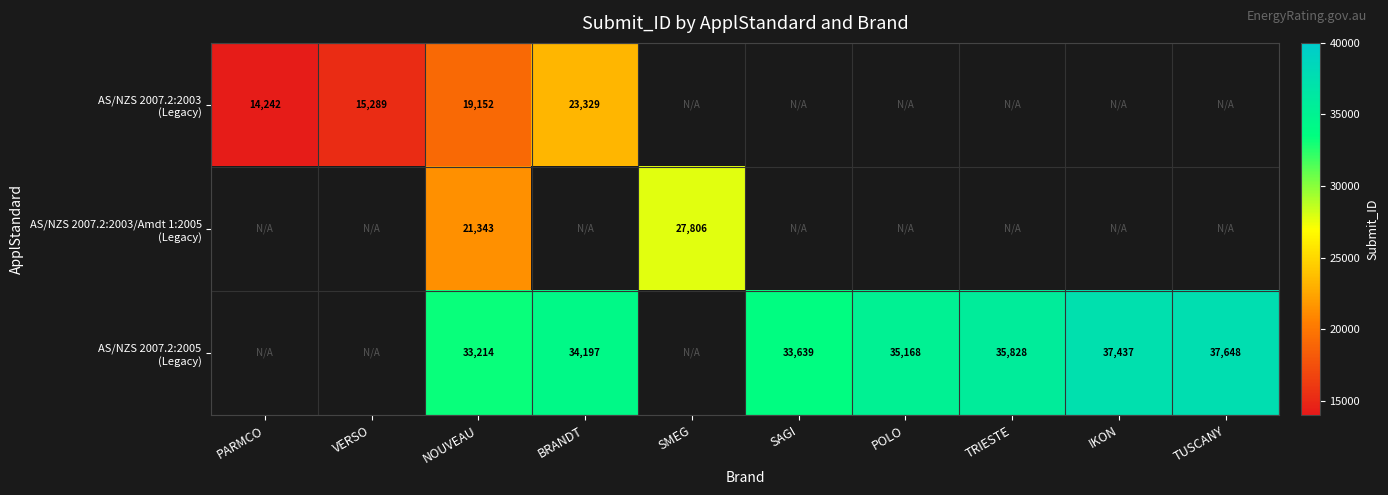

What is the total value across all series at NOUVEAU?

73709